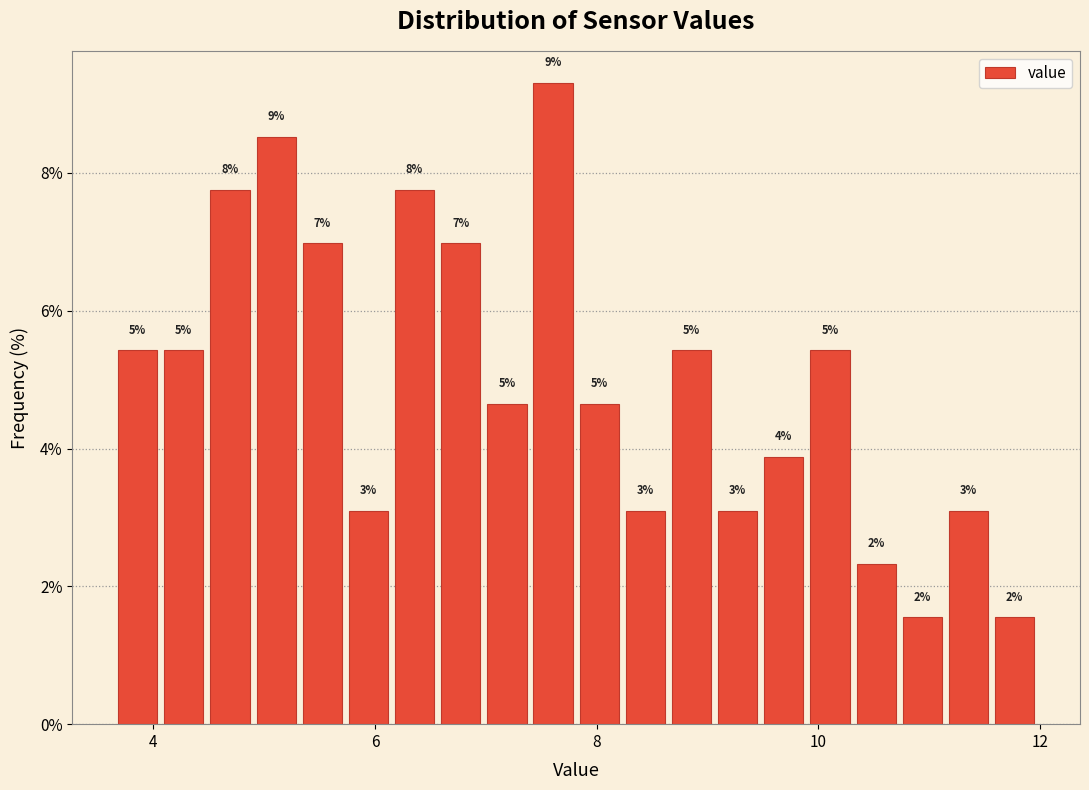

Around what value on the x-axis is the tallest bar? Give the approximate position of its centre, as read against the axis.

7.6